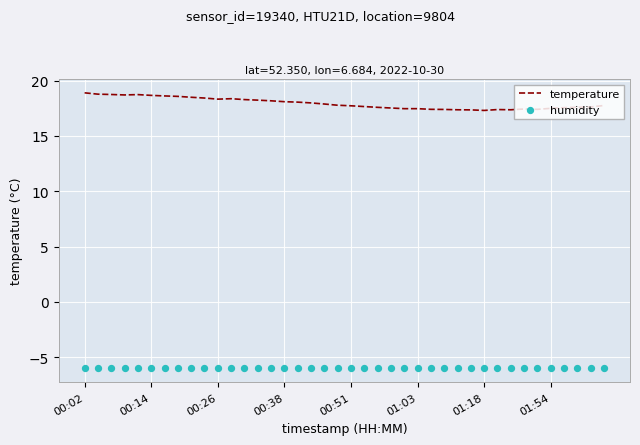

At which category is the sum across all series the highest?

00:02